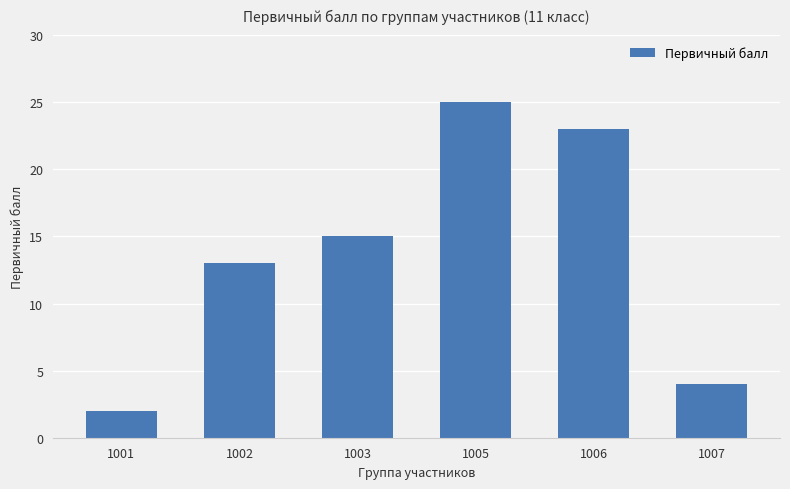

What is the change in value from 1001 to 1005?

+23